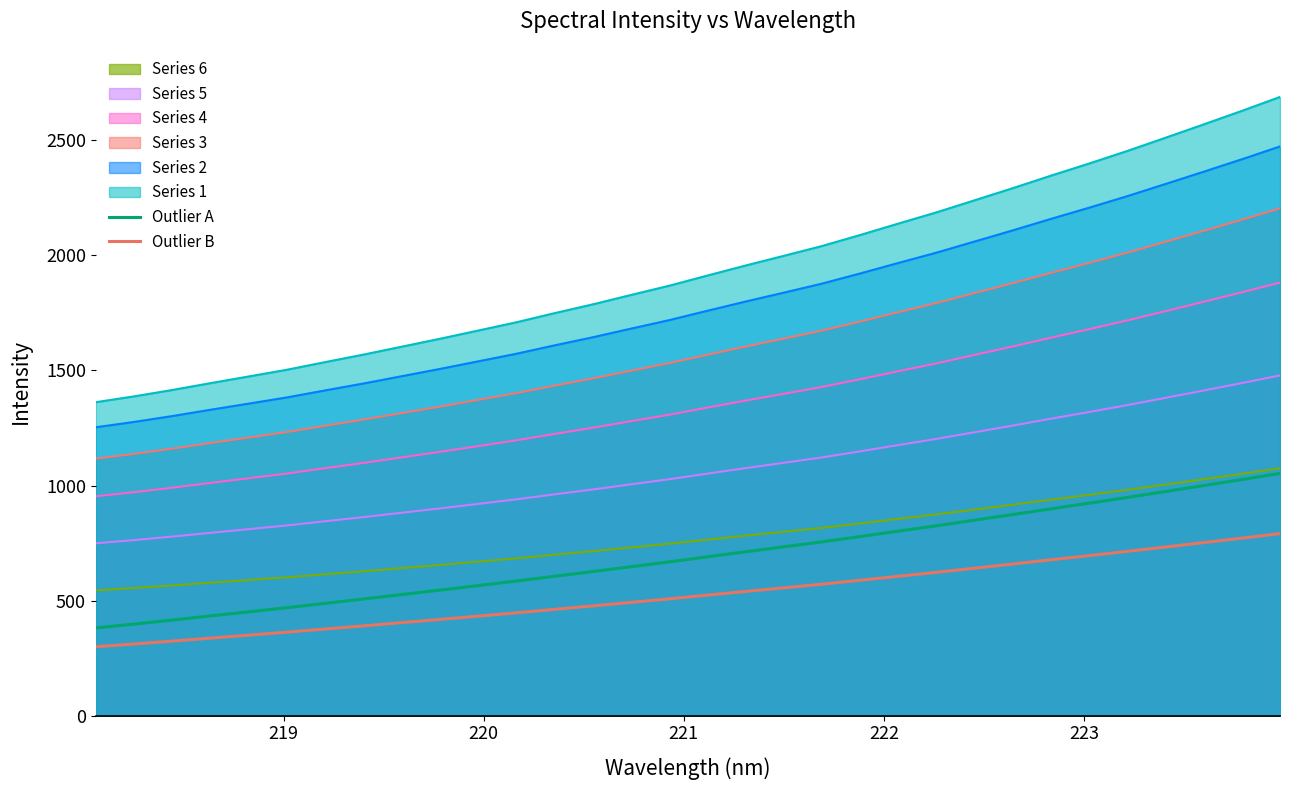

True or false: Outlier B and Outlier A intersect in this chart.

False